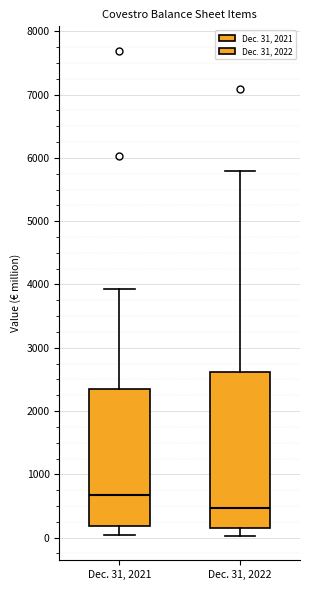

Comparing the boxes themselves (not the whiskers), which one is the tallest?

Dec. 31, 2022